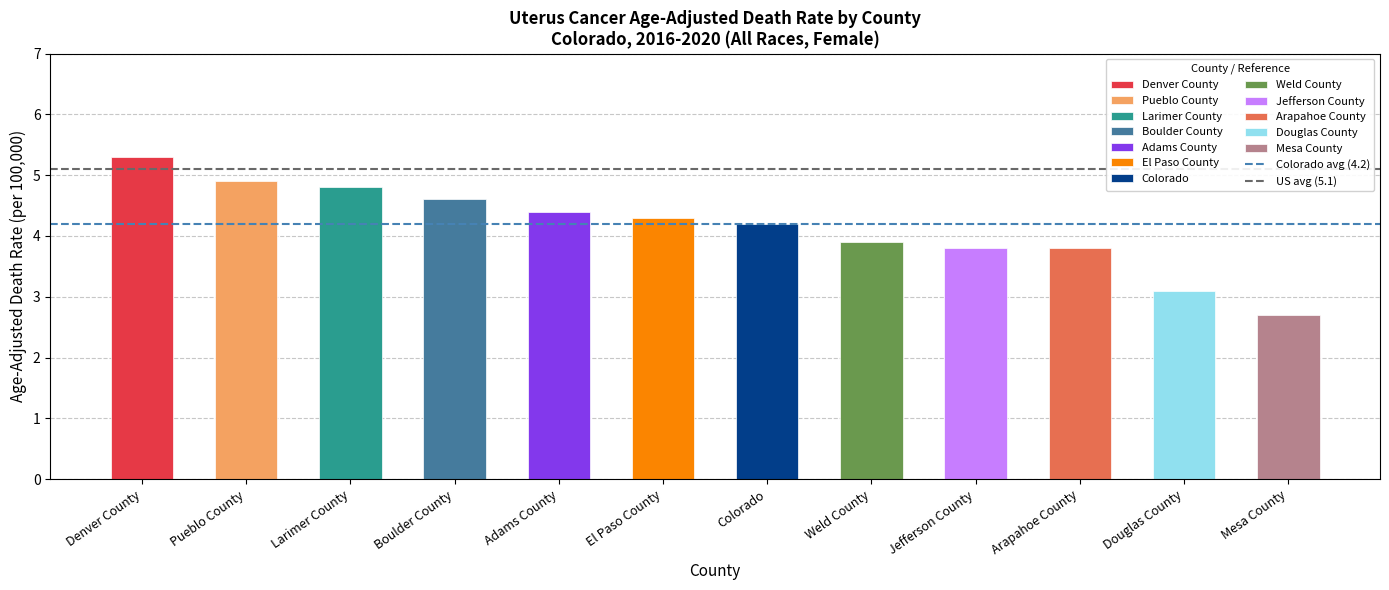

What is the approximate value at Mesa County?

2.7